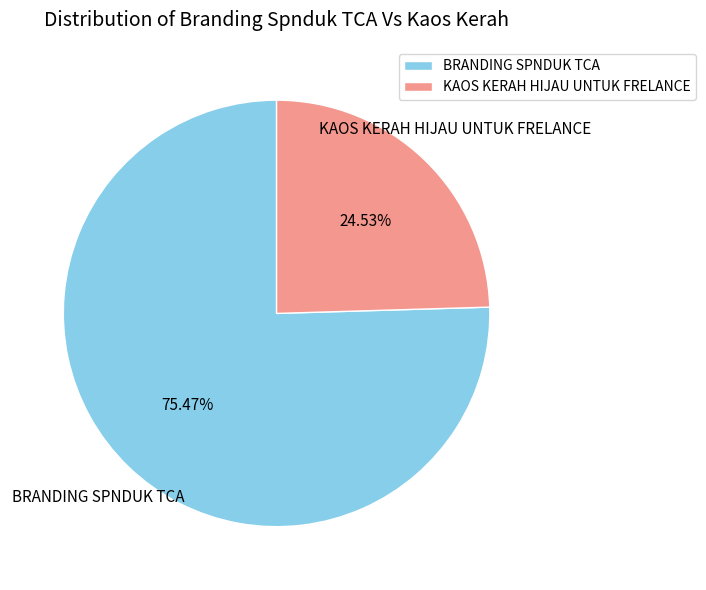

Is it true that KAOS KERAH HIJAU UNTUK FRELANCE is 25% of the pie?

True